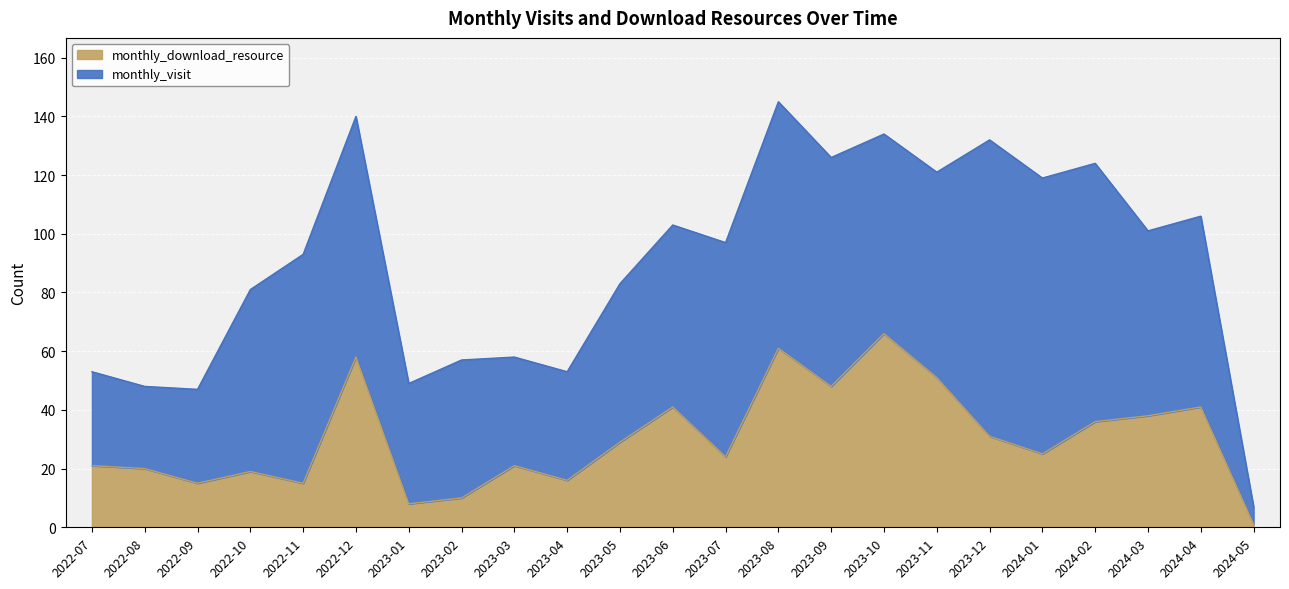

What value does the data have at 2023-11?

51